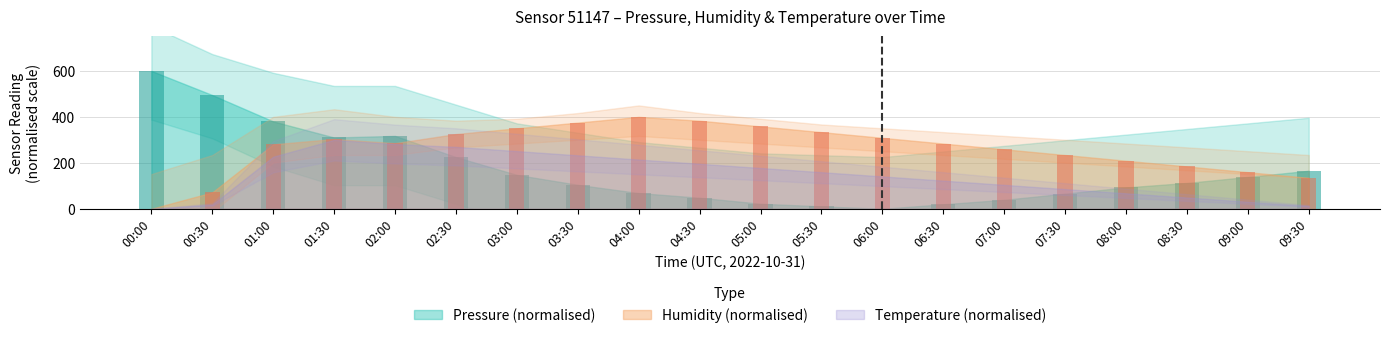

What is the label of the 12th bar from the left?

05:30